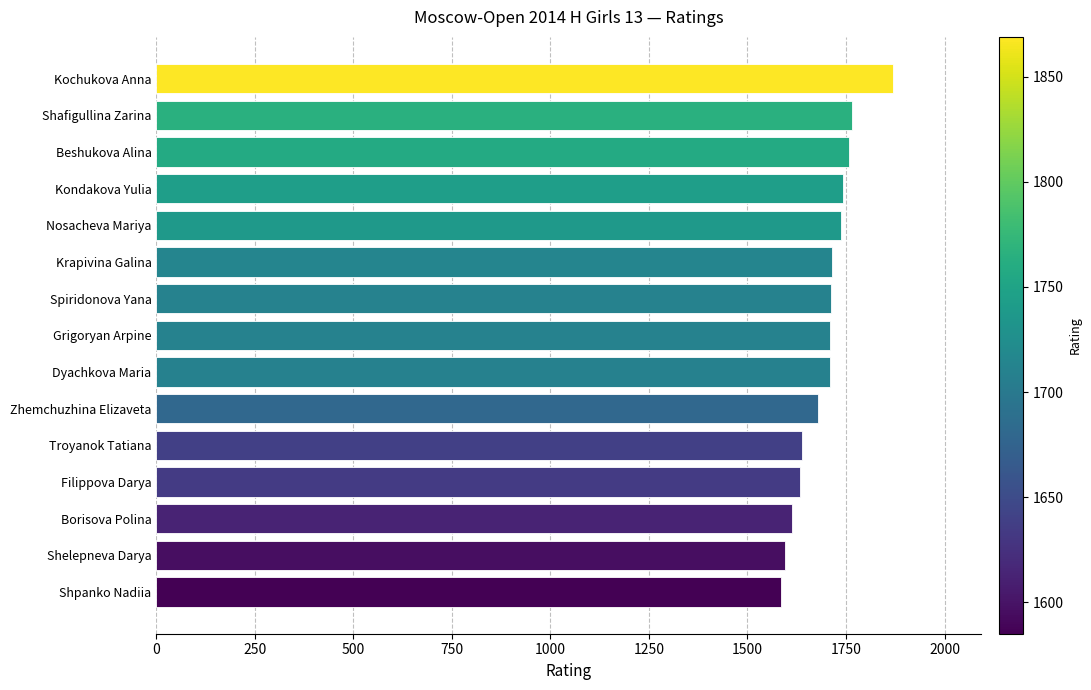

The value at Borisova Polina is 2335. True or false?

False